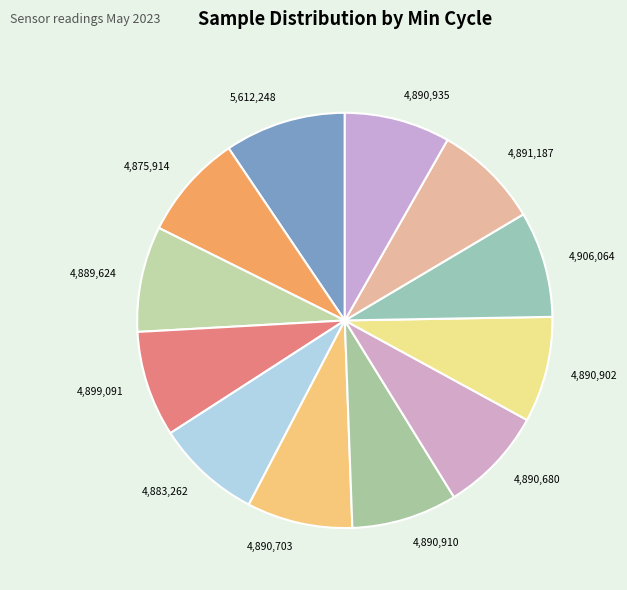

Do 4,891,187 and 4,890,680 together represent more than half of the pie?

No